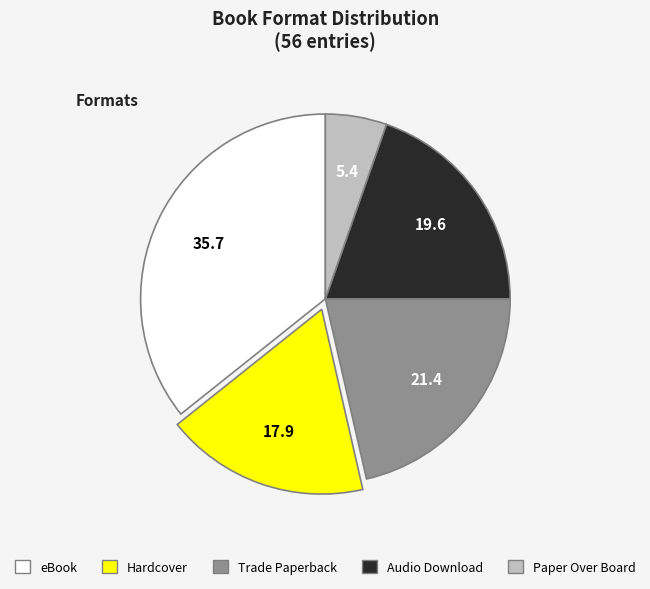

What is the ratio of the value at Hardcover to the value at eBook?

0.5